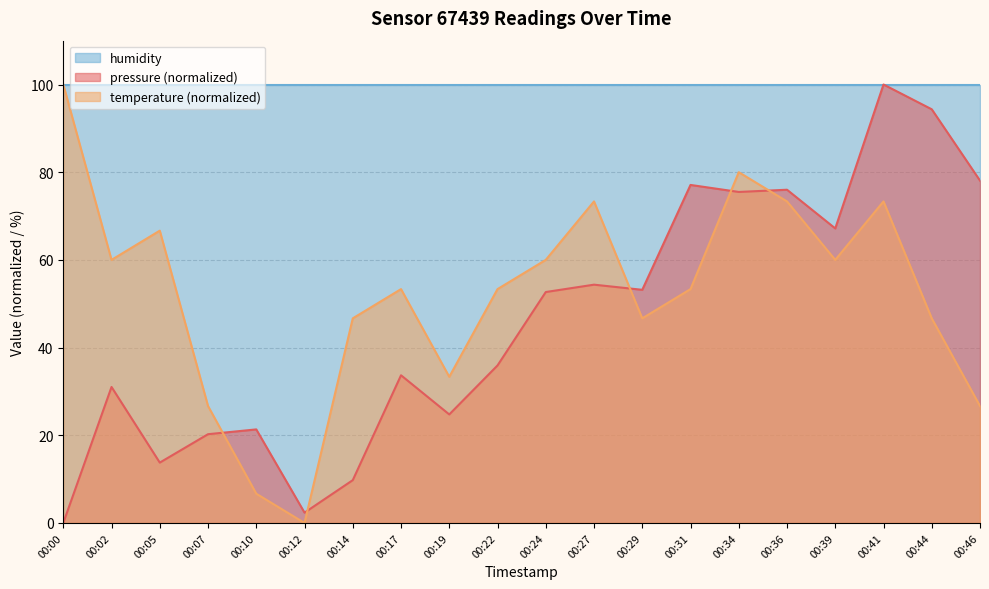

Where do temperature (normalized) and pressure (normalized) first cross each other?

00:07 and 00:10